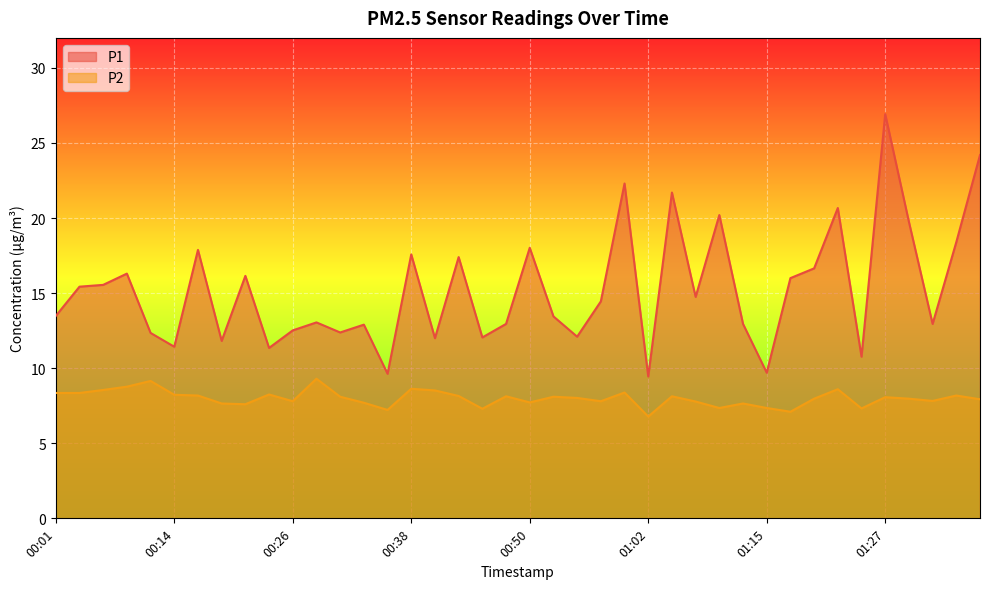

Reading left to right, list all the values displayed in this chart.

P1: 13.5	15.4	15.6	16.3	12.3	11.4	17.9	11.8	16.1	11.3	12.5	13.1	12.4	12.9	9.6	17.6	12.0	17.4	12.1	12.9	18.0	13.4	12.1	14.4	22.3	9.4	21.7	14.8	20.2	12.9	9.7	16.0	16.6	20.7	10.8	26.9	19.8	12.9	18.4	24.2
P2: 8.3	8.3	8.6	8.8	9.2	8.2	8.2	7.7	7.6	8.2	7.8	9.3	8.1	7.7	7.2	8.6	8.5	8.2	7.3	8.1	7.7	8.1	8.0	7.8	8.4	6.8	8.1	7.8	7.3	7.7	7.3	7.1	8.0	8.6	7.3	8.1	8.0	7.8	8.2	7.9